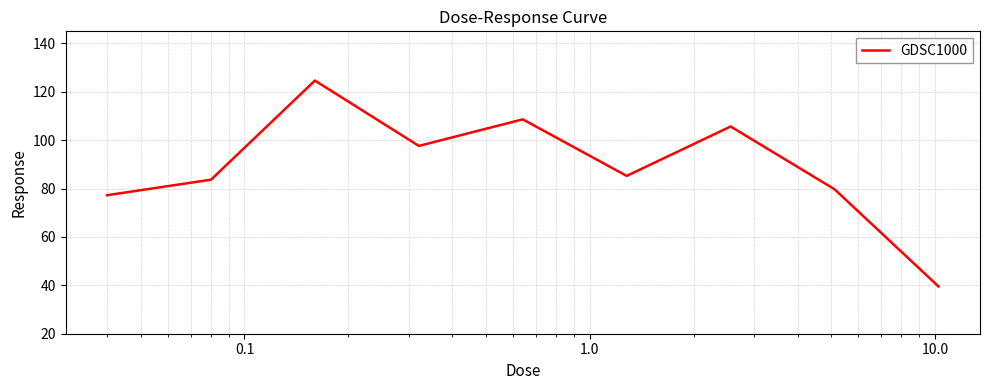

How many interior local valleys (lower than both neighbors) does the data have?

2